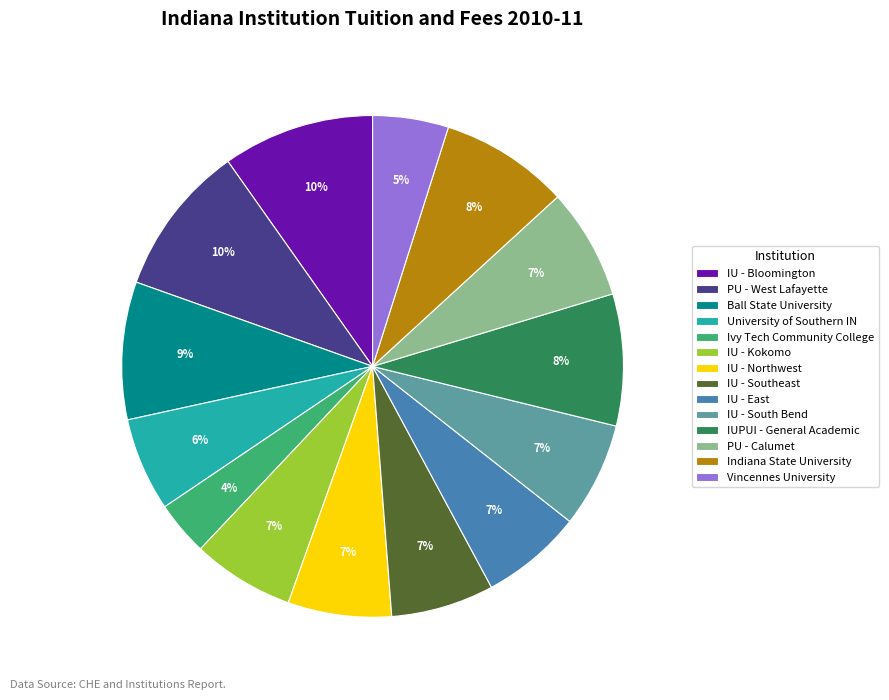

Is it true that PU - Calumet is 1% of the pie?

False